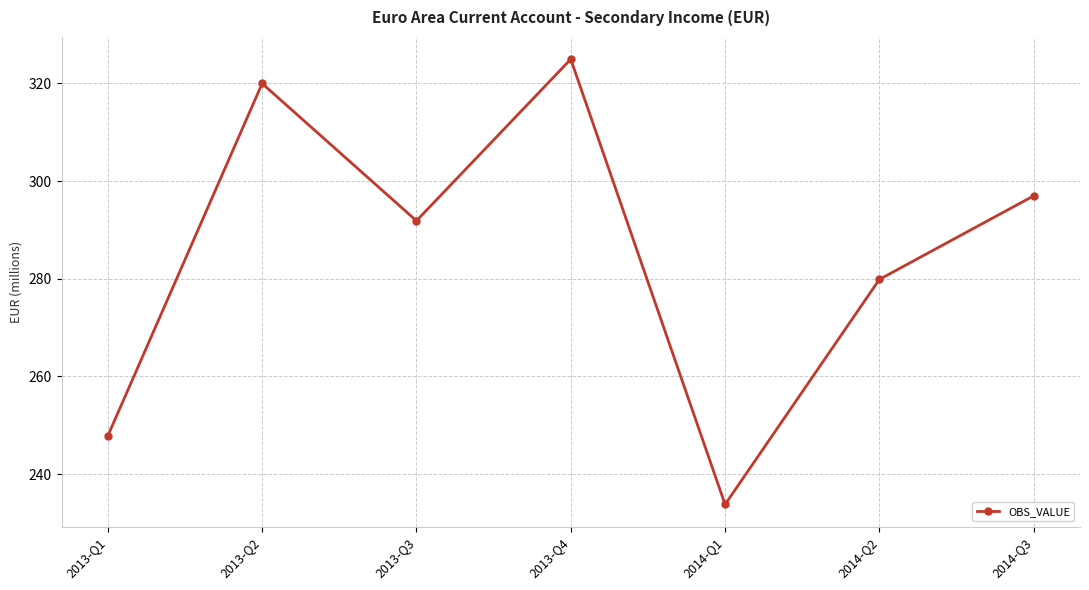

At which category does the data reach its first local valley?

2013-Q3